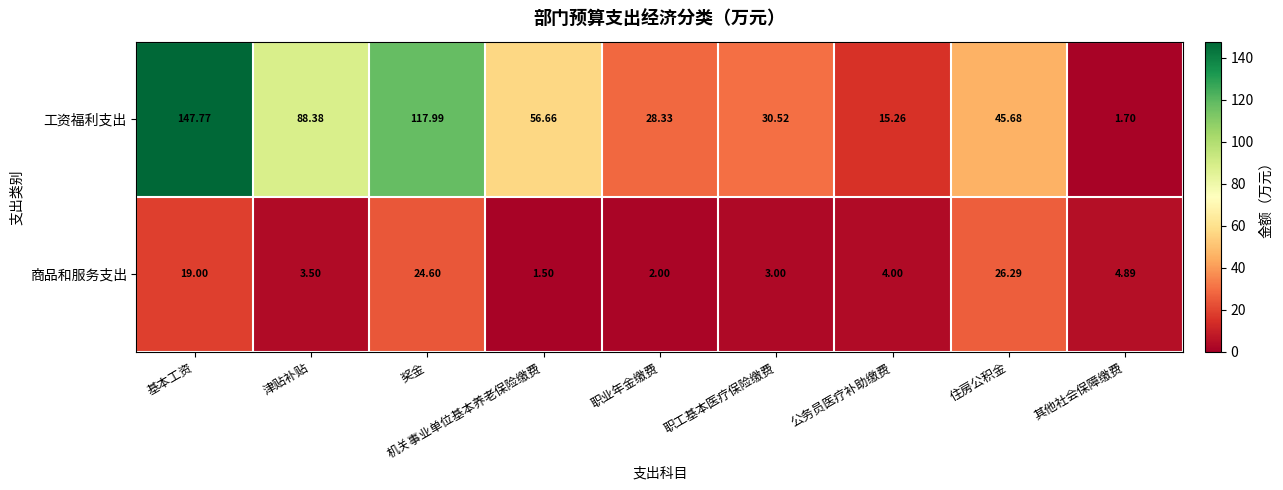

At which category is the sum across all series the highest?

基本工资